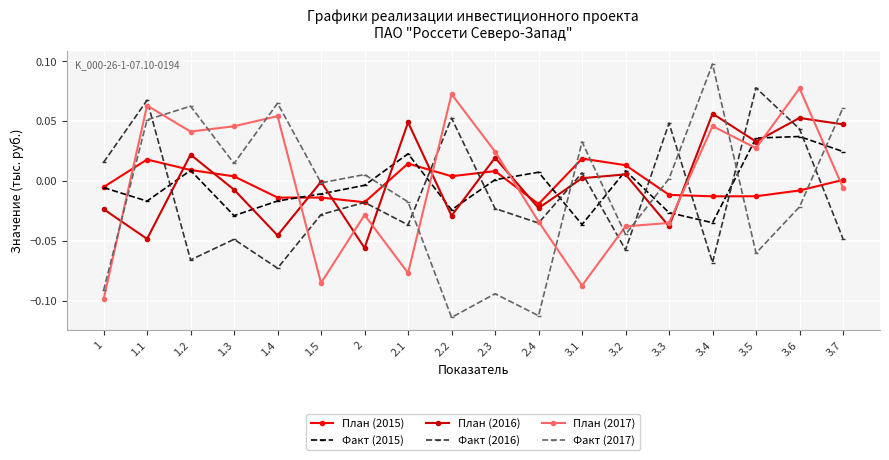

How many values in Факт (2016) are above zero?

7